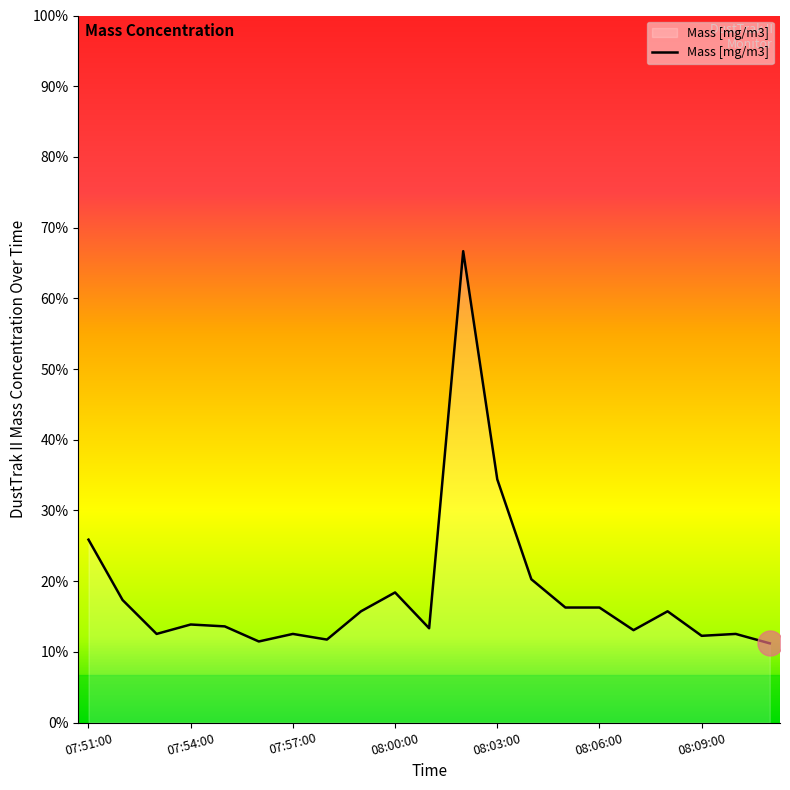

Is this an area chart (filled region under the line)?

Yes